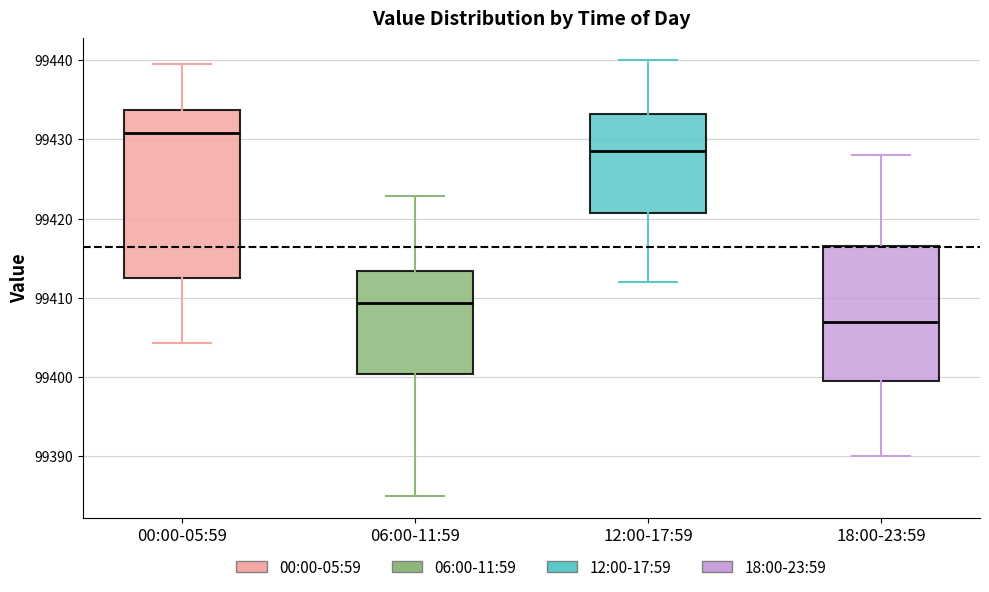

Which box is the tallest, from its lower edge to its upper edge?

00:00-05:59